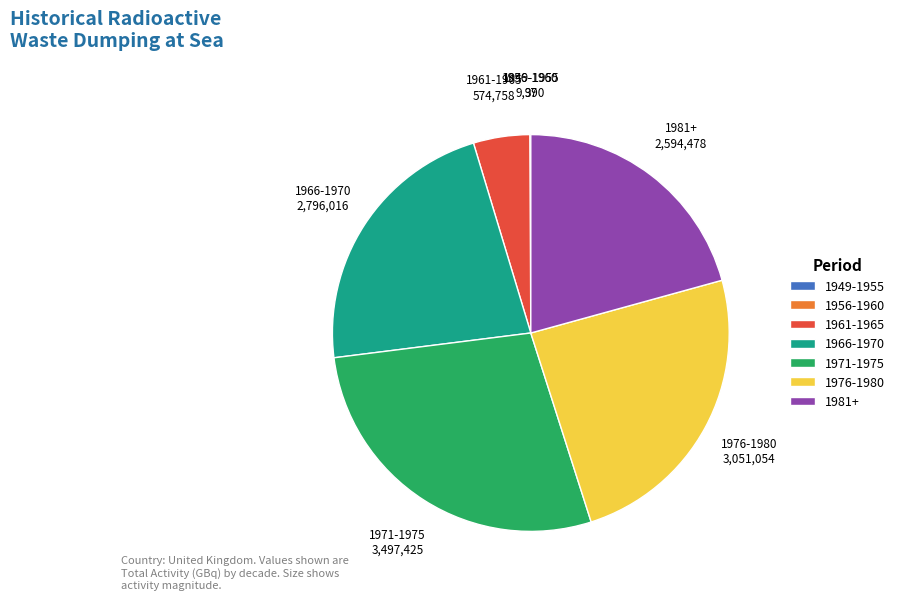

True or false: 1981+ accounts for 21% of the total.

True